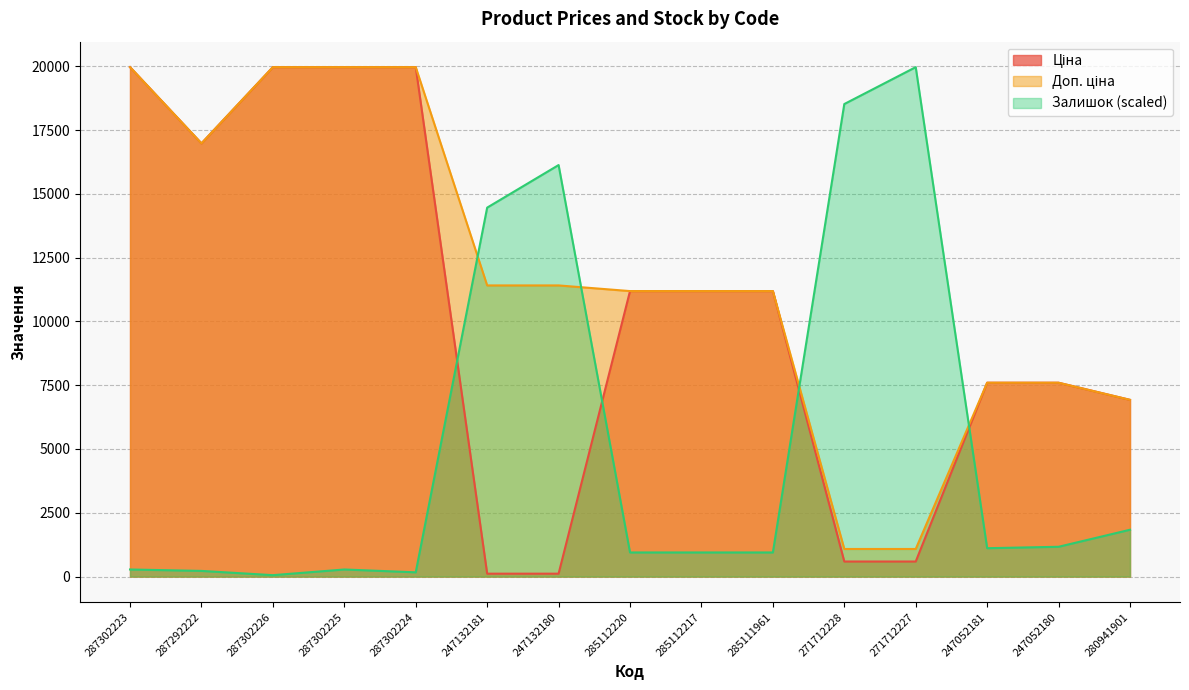

Does the chart have visible grid lines?

Yes